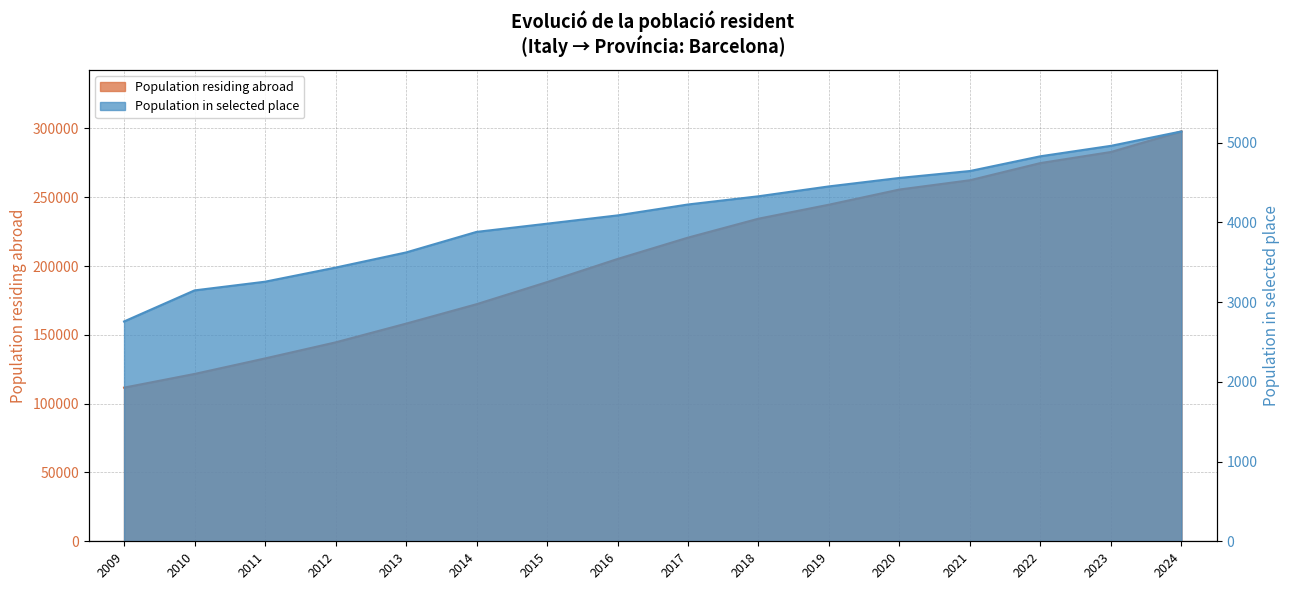

Reading left to right, what are all the values shown in this chart?

Population residing abroad: 111649	121591	132870	144537	158150	172270	188325	205134	220660	234423	244596	255611	262363	274843	282886	297844
Population in selected place: 2758	3148	3257	3434	3624	3882	3985	4089	4226	4329	4453	4559	4646	4831	4962	5143